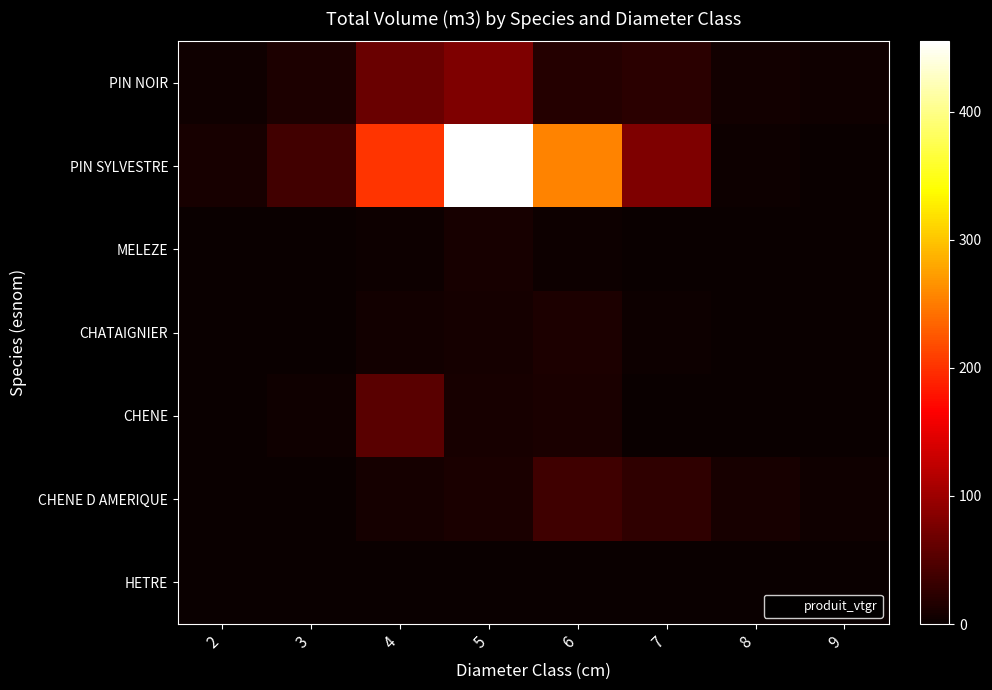

Reading left to right, what are all the values shown in this chart?

PIN NOIR: 2=4.9	3=12.7	4=65.0	5=78.5	6=18.6	7=22.3	8=5.7	9=4.3
PIN SYLVESTRE: 2=9.4	3=38.6	4=202.1	5=454.9	6=255.3	7=78.5	8=2.8	9=0.0
MELEZE: 2=0.0	3=0.5	4=2.2	5=9.4	6=2.2	7=0.0	8=0.0	9=0.0
CHATAIGNIER: 2=0.5	3=0.6	4=6.7	5=8.7	6=13.1	7=2.0	8=0.0	9=0.0
CHENE: 2=1.4	3=4.1	4=55.0	5=10.0	6=10.9	7=0.0	8=0.0	9=0.0
CHENE D AMERIQUE: 2=0.2	3=0.2	4=7.8	5=11.7	6=36.5	7=25.1	8=9.7	9=4.8
HETRE: 2=0.2	3=0.1	4=0.0	5=0.0	6=0.0	7=0.0	8=0.0	9=0.0